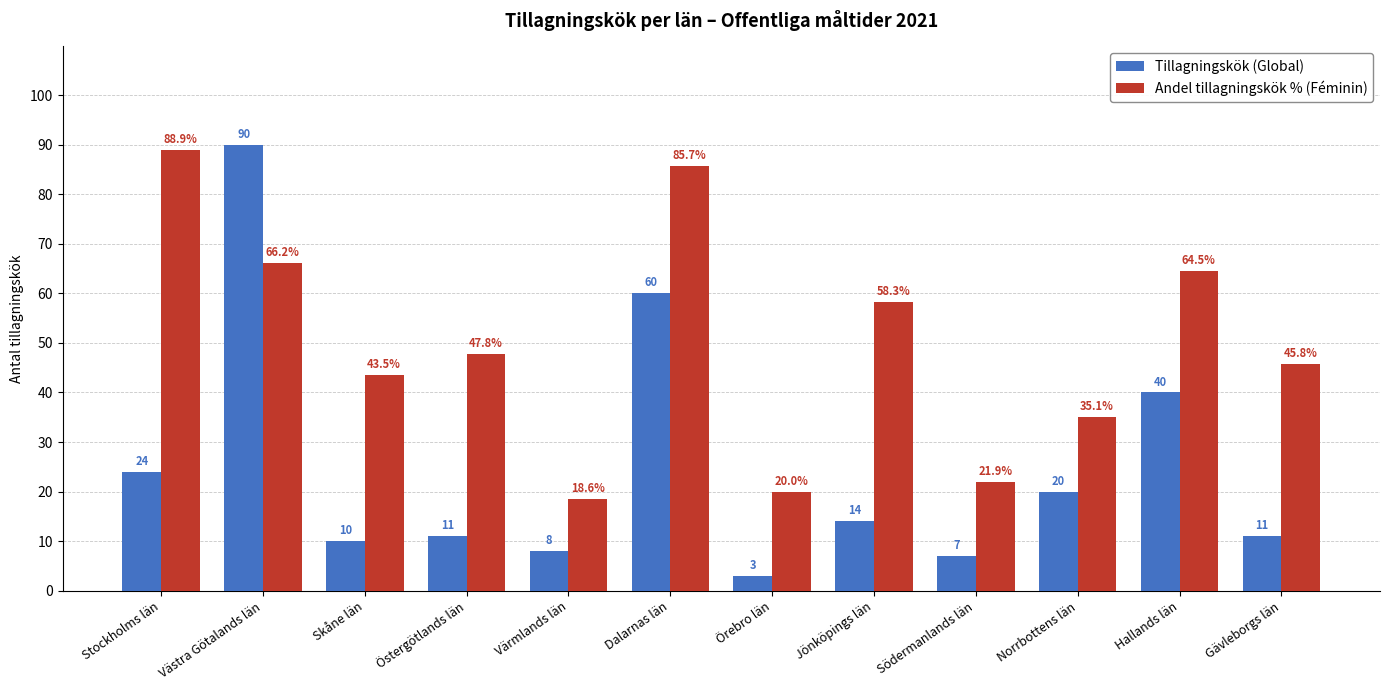

What is the label of the 4th bar from the right?

Södermanlands län